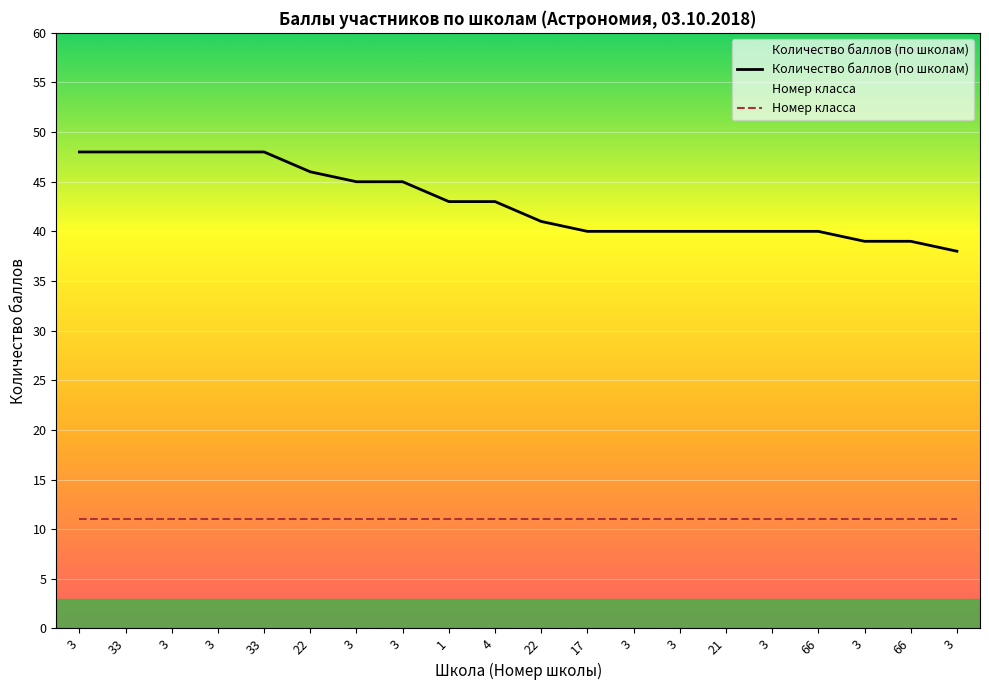

Which series has the largest total across all categories?

Количество баллов (по школам)